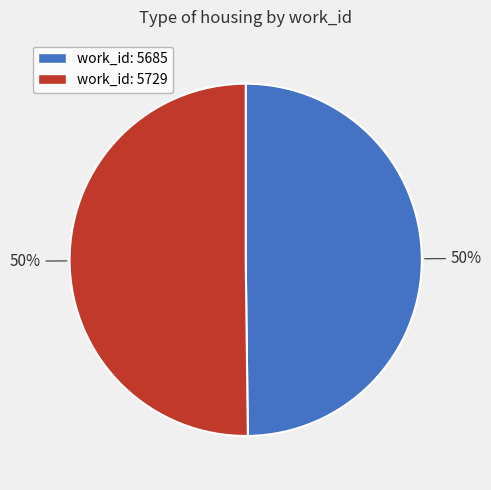

To the nearest percent, what is the average slice percentage?

50%